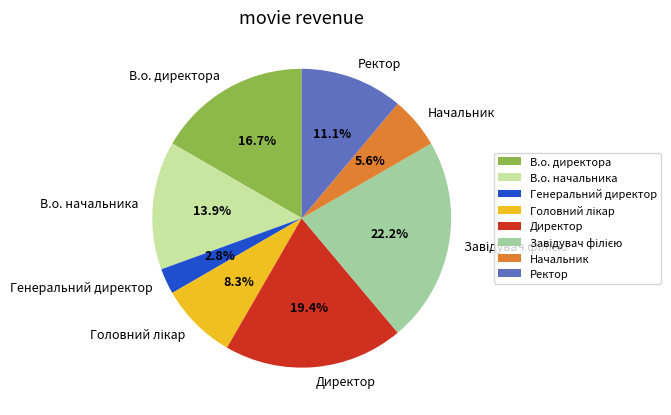

The В.о. директора slice represents 17% of the pie. True or false?

True